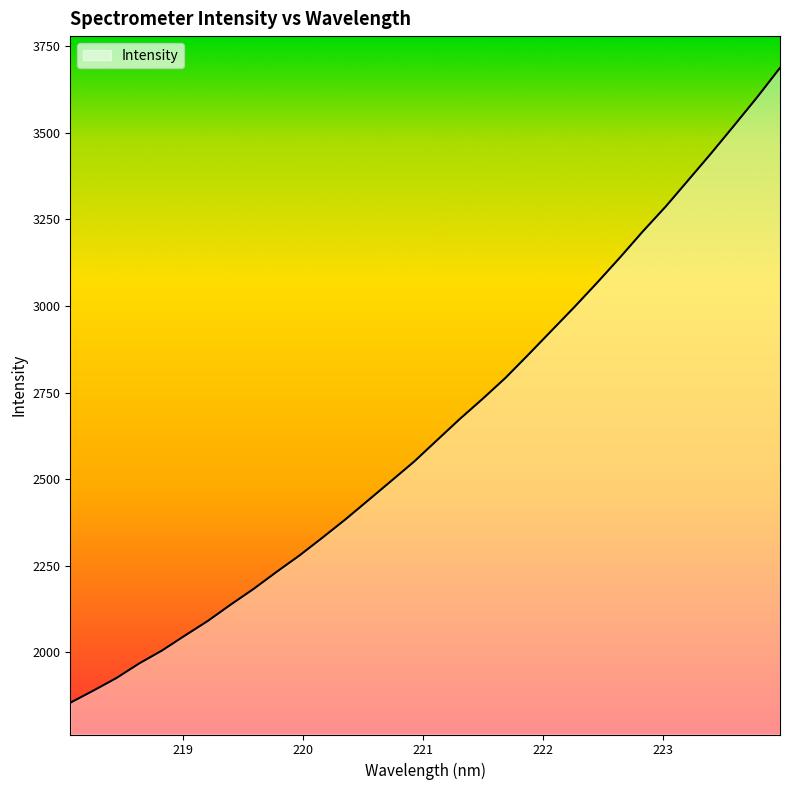

What is the difference between the maximum and minimum values?

1832.8